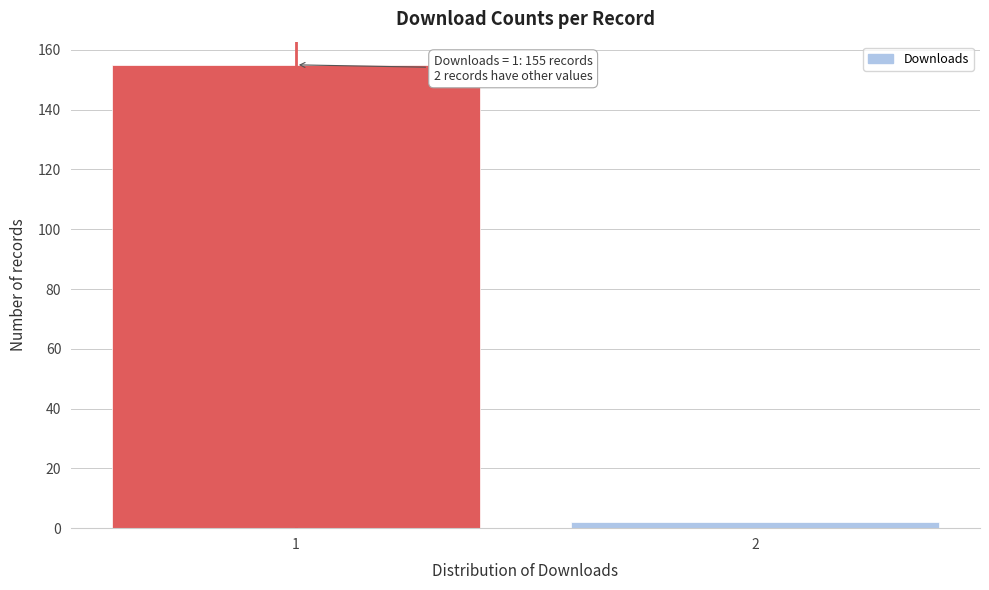

Reading right to left, list all the values displayed in this chart.

2=2	1=155